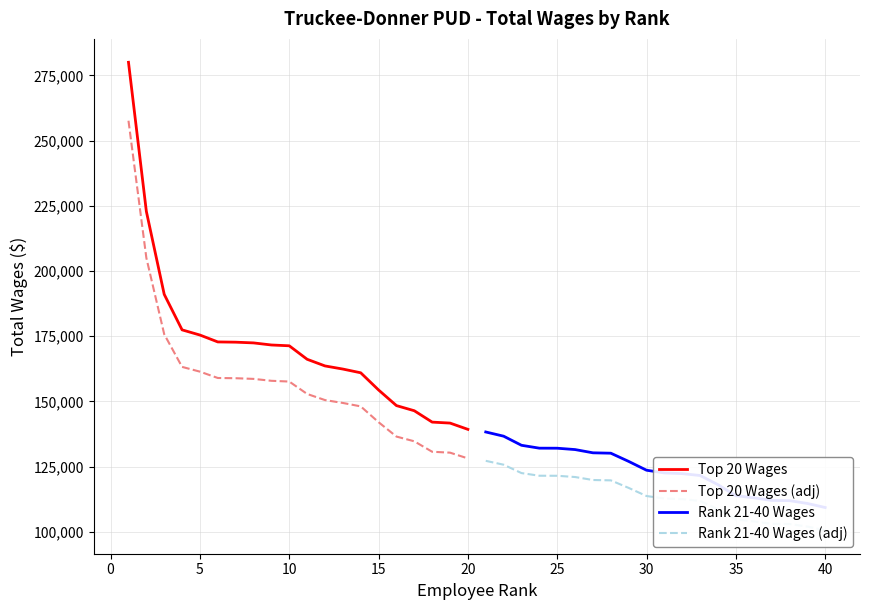

What is the maximum value for Top 20 Wages?

279999.0